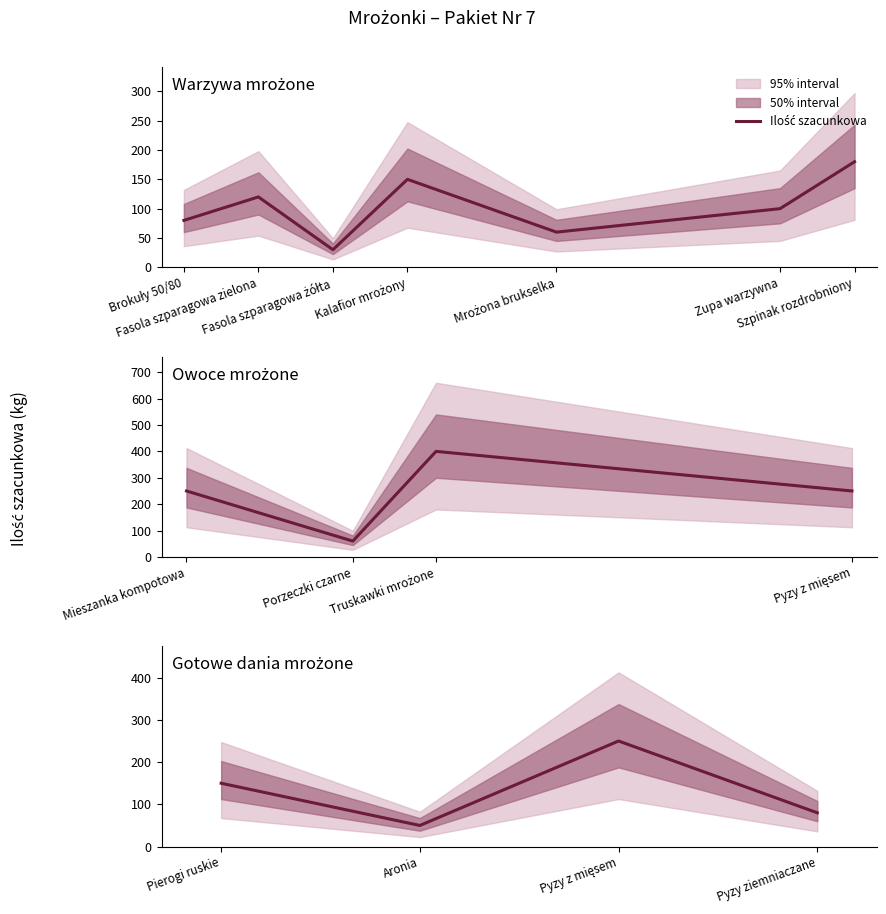

What is the value of the 2nd point from the left?

50